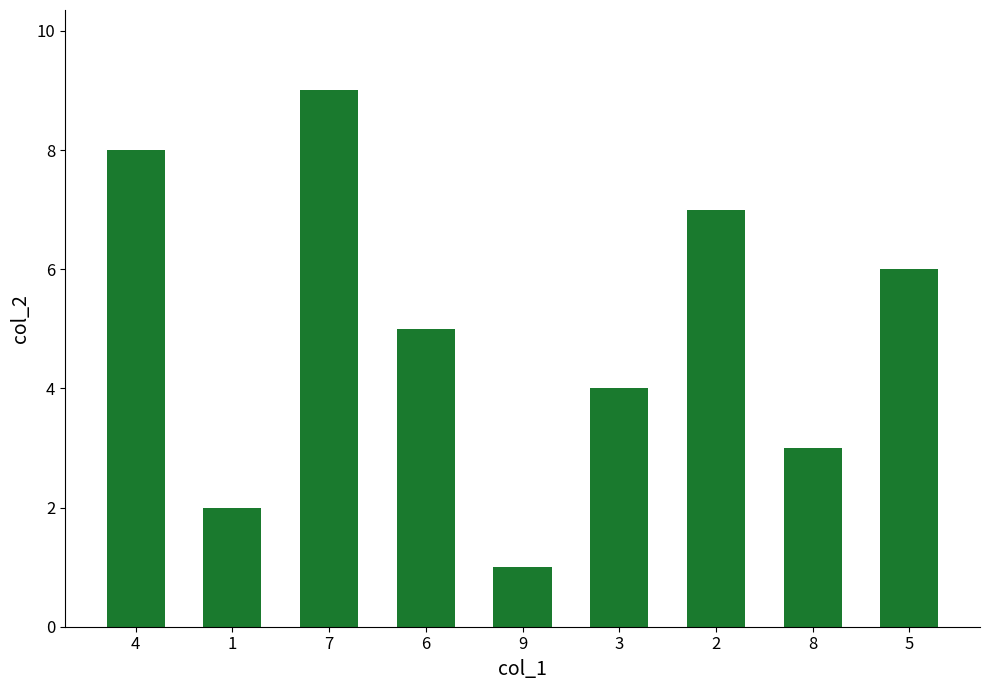

Reading right to left, list all the values displayed in this chart.

5=6	8=3	2=7	3=4	9=1	6=5	7=9	1=2	4=8